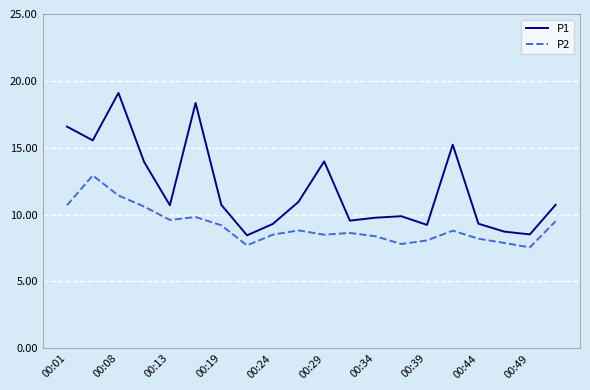

What is the greatest value displayed?

19.1